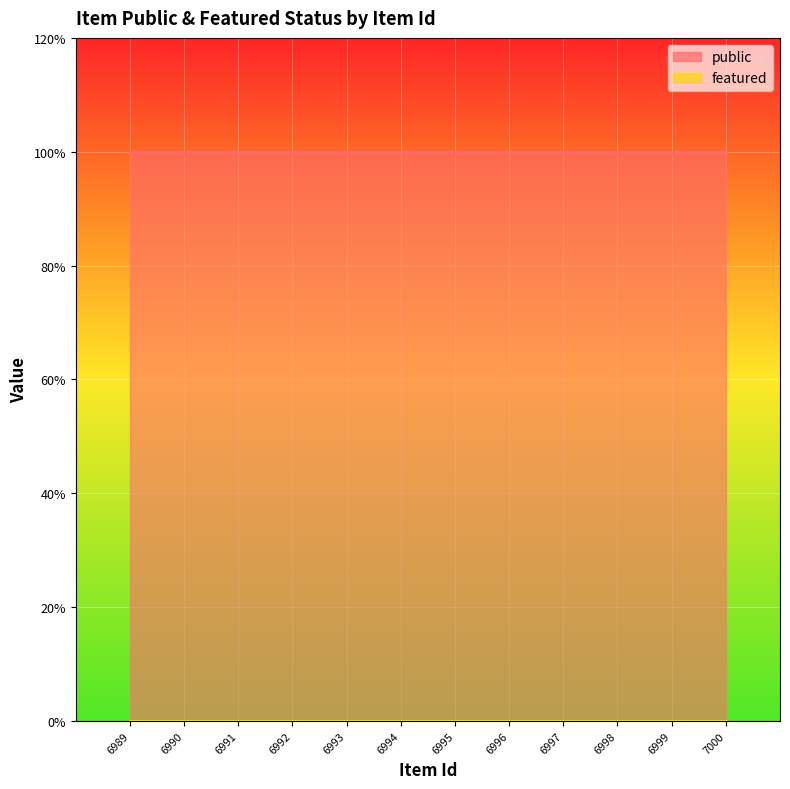

At how many categories does at least one series exceed 0?

12